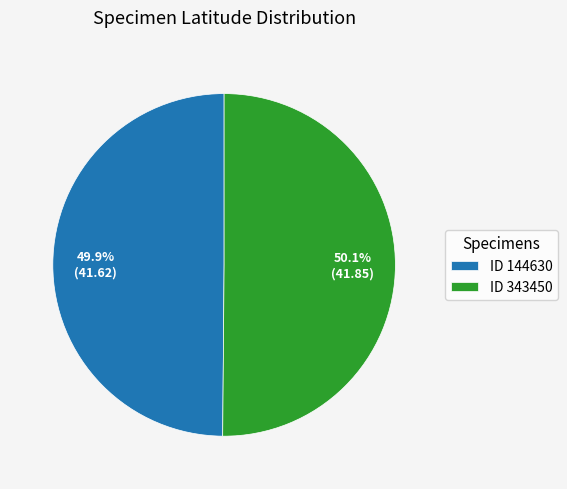

How much of the chart is everything except ID 144630?

50.1%